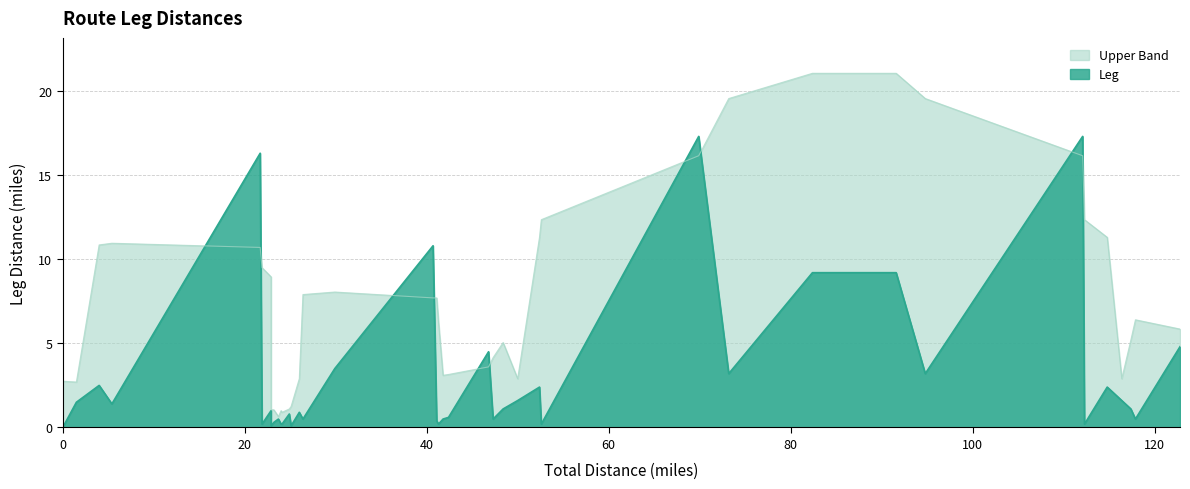

Rank the categories by value from lowest to highest.

0, 22.9, 25.1, 21.9, 24.0, 24.1, 41.3, 52.6, 112.3, 23.2, 41.1, 23.7, 26.4, 41.8, 47.3, 117.9, 42.4, 24.9, 26.0, 22.9, 48.4, 117.4, 5.4, 1.5, 50.0, 116.4, 52.4, 114.8, 4.0, 73.2, 94.8, 29.9, 46.8, 122.8, 82.4, 91.6, 40.7, 21.7, 69.9, 112.1